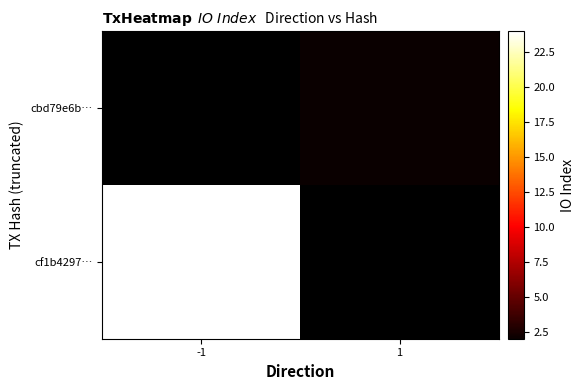

At how many categories does at least one series exceed 18?

1